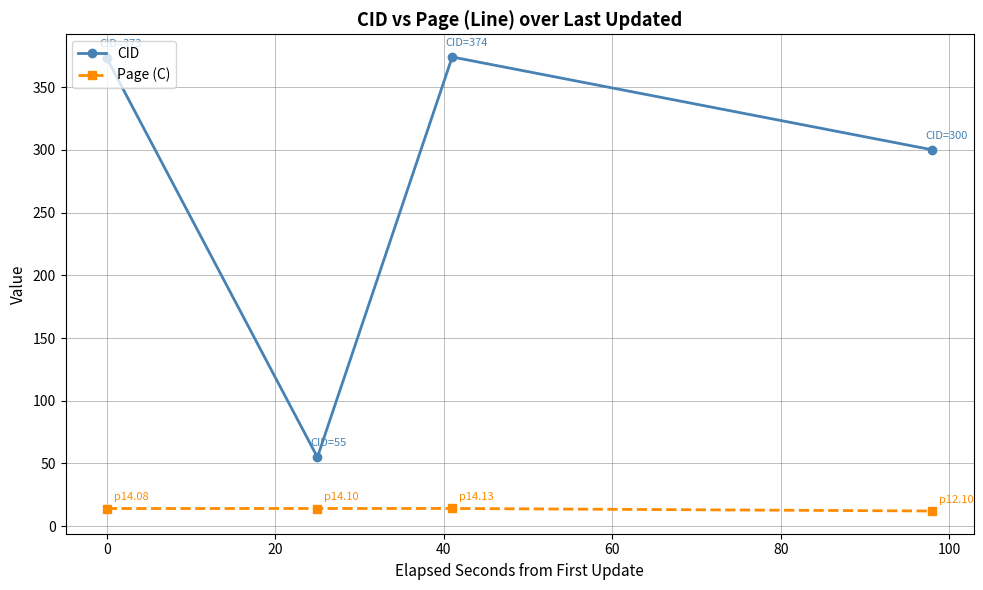

What are all the series names shown in the legend?

CID, Page (C)